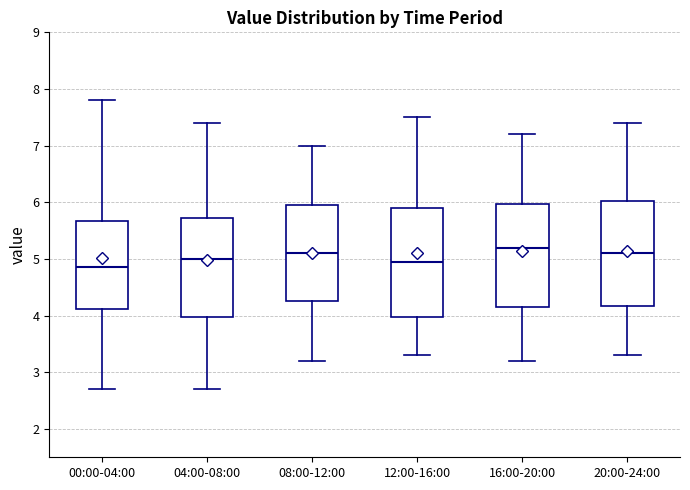

Reading left to right, transcribe this box plot: for each box, give where its median line is, the range the box spans, and where its two whiskers end, as read against the y-axis. The values are not printed on the chart, so give them approximately, as read against the axis.

00:00-04:00: median 4.9, box 4.1 to 5.7, whiskers 2.7 to 7.8
04:00-08:00: median 5.0, box 4.0 to 5.7, whiskers 2.7 to 7.4
08:00-12:00: median 5.1, box 4.3 to 6.0, whiskers 3.2 to 7.0
12:00-16:00: median 5.0, box 4.0 to 5.9, whiskers 3.3 to 7.5
16:00-20:00: median 5.2, box 4.2 to 6.0, whiskers 3.2 to 7.2
20:00-24:00: median 5.1, box 4.2 to 6.0, whiskers 3.3 to 7.4